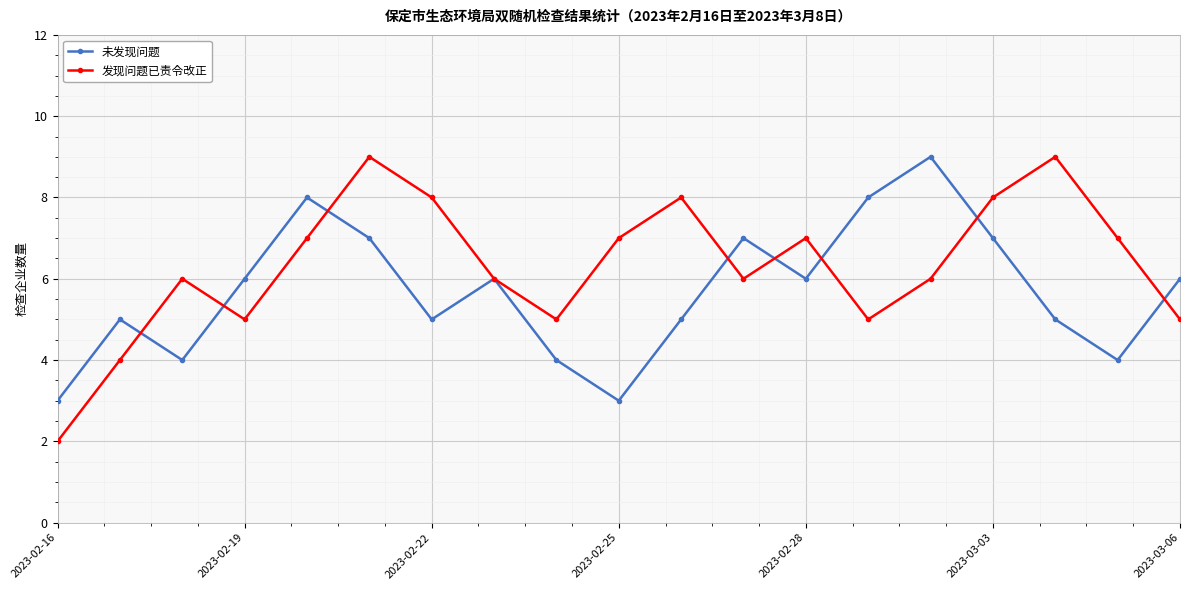

Does the chart display data point markers on the line(s)?

Yes